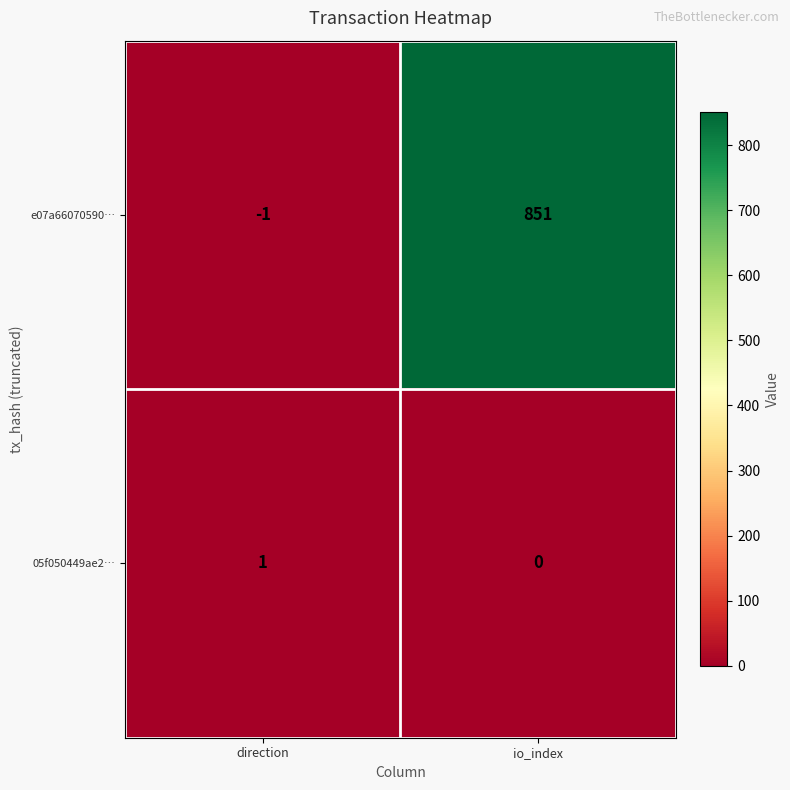

At how many categories does at least one series exceed 424?

1